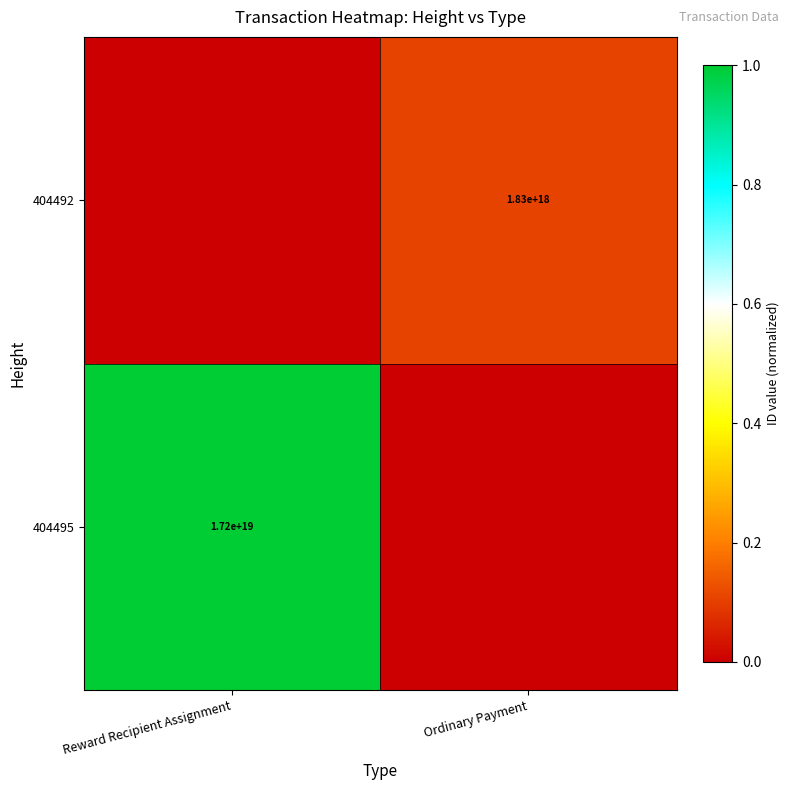

The value of 404492 at Ordinary Payment is 1830000000000000000. True or false?

True